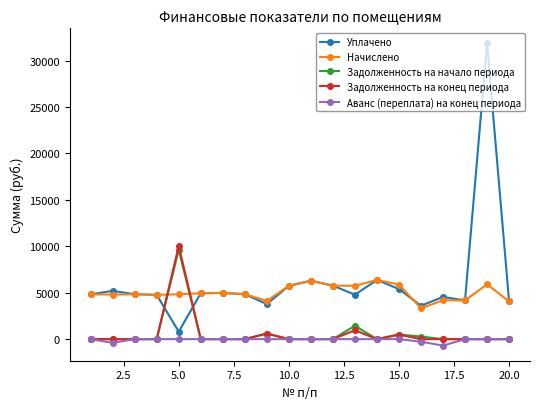

True or false: Уплачено and Задолженность на конец периода cross at least once.

True